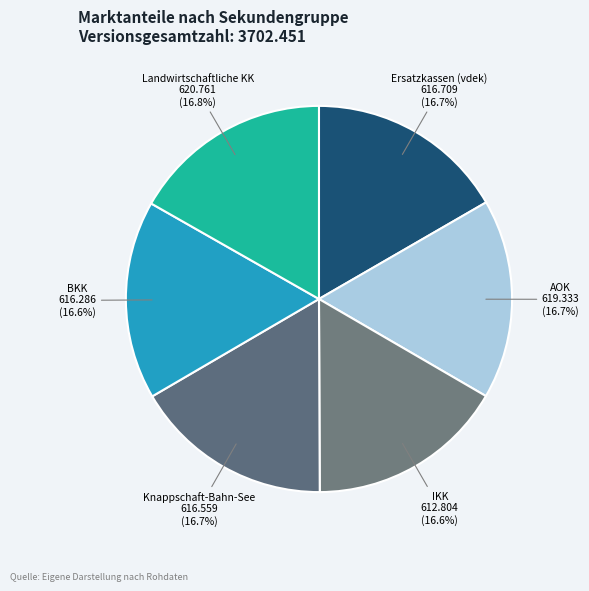

How many segments does this pie chart have?

6